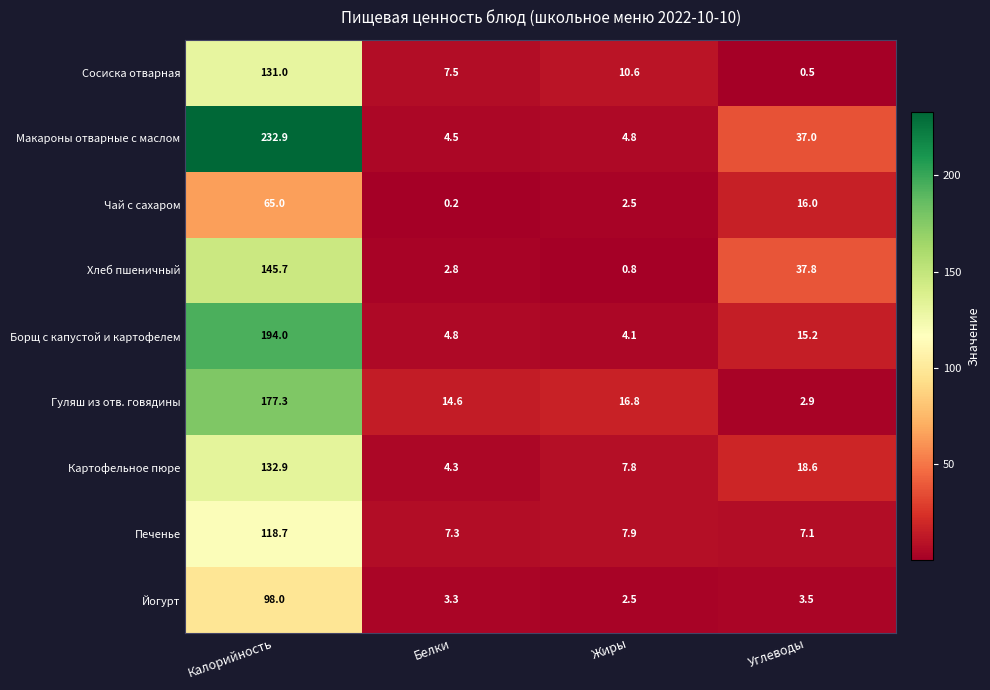

What is the difference between the highest and lowest values at Белки?

14.4